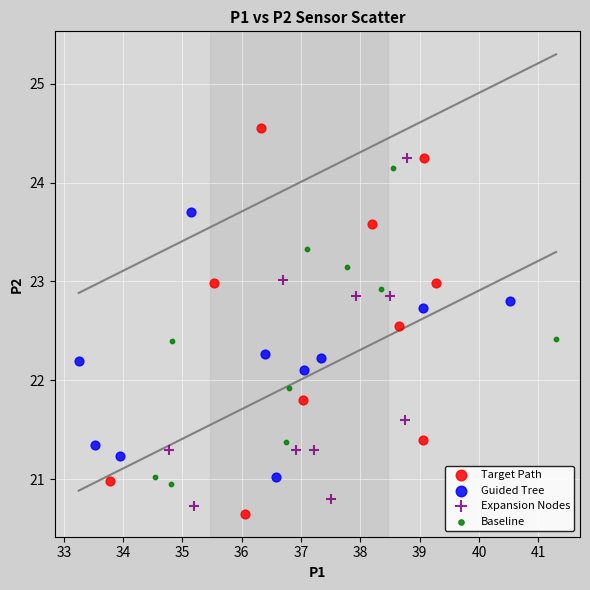

Which series reaches the maximum Y coordinate?

Target Path